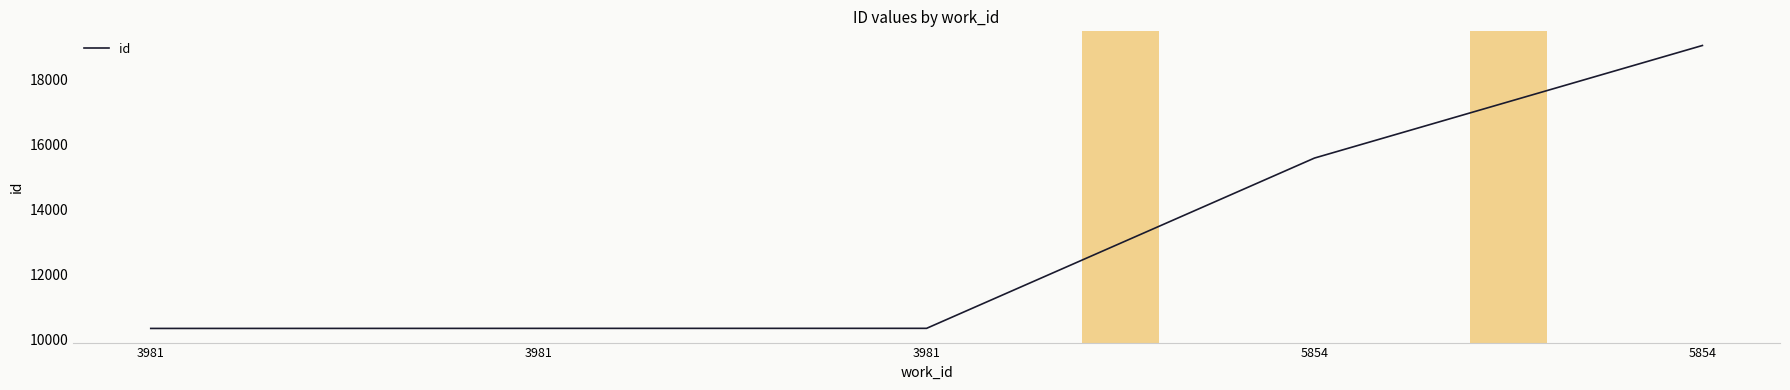

How many distinct data groups are displayed?

1